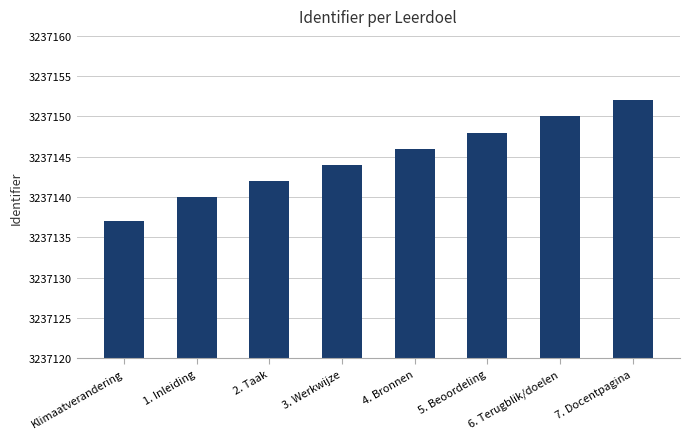

Rank the categories by value from highest to lowest.

7. Docentpagina, 6. Terugblik/doelen, 5. Beoordeling, 4. Bronnen, 3. Werkwijze, 2. Taak, 1. Inleiding, Klimaatverandering